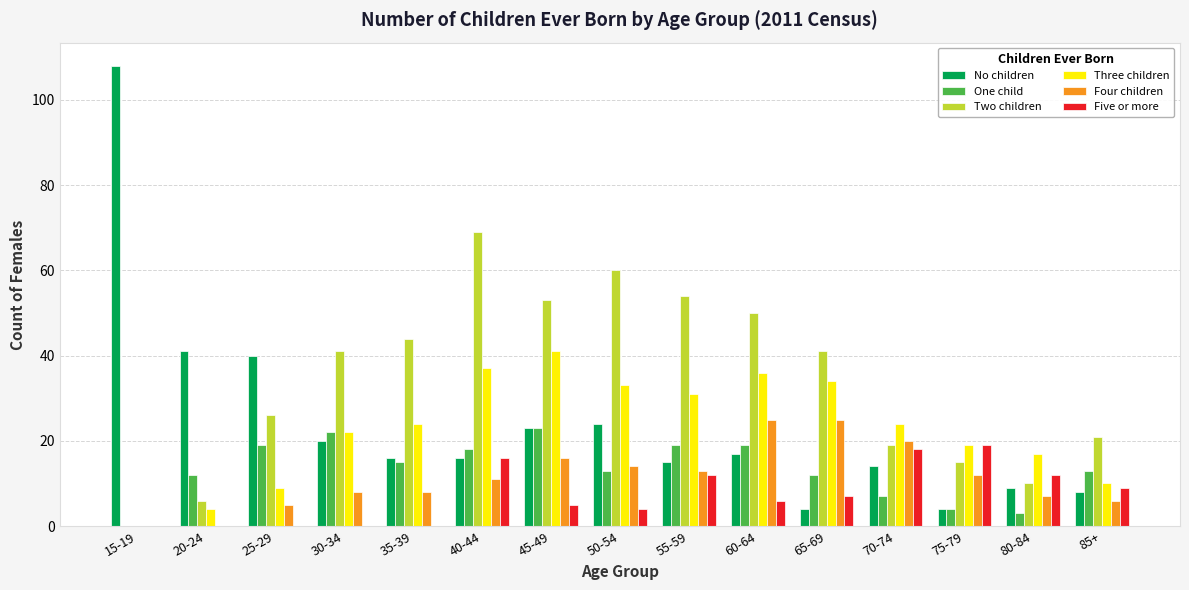

Are the bars grouped side by side (vs. stacked)?

Yes